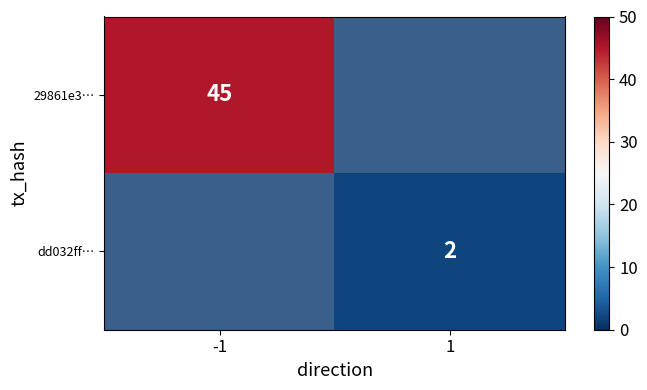

Count the number of categories in the chart.

2